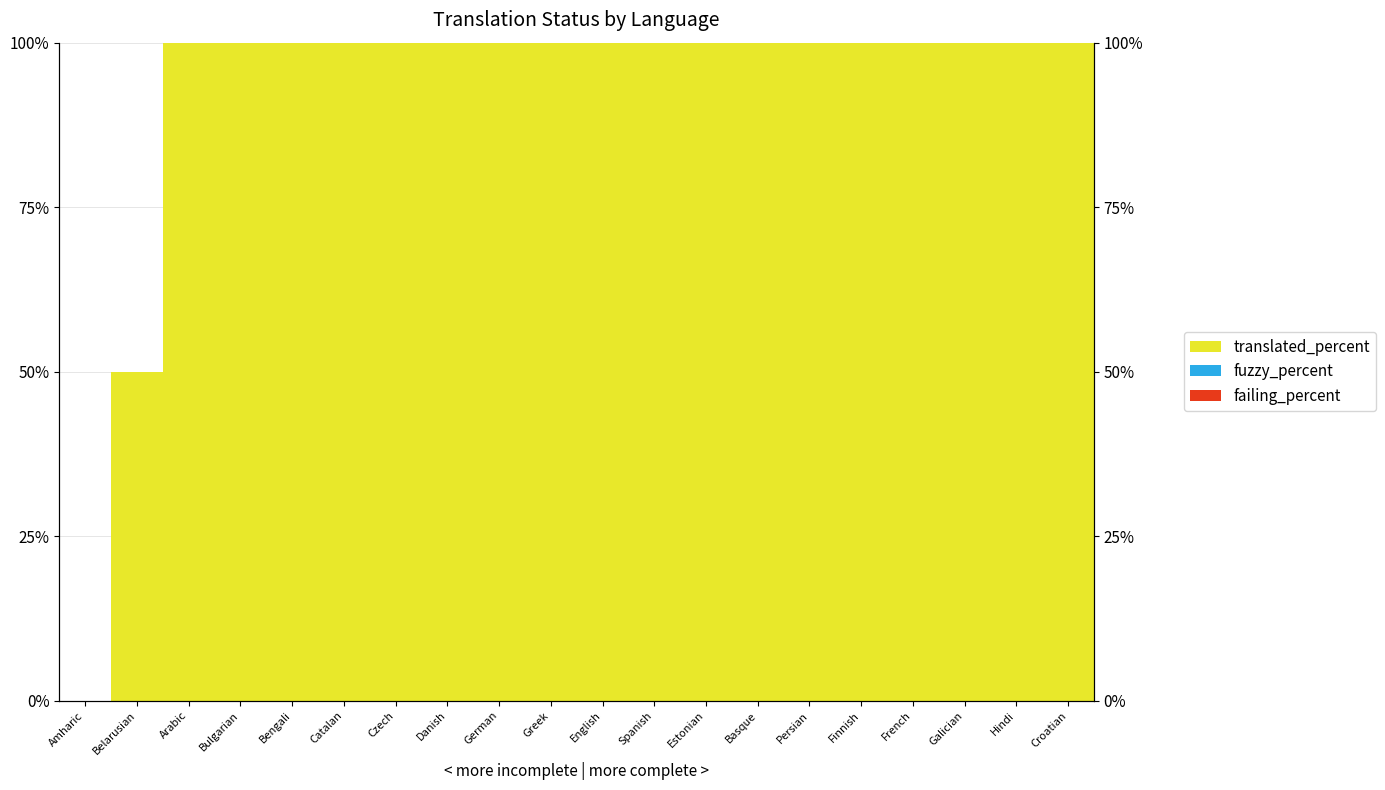

Reading right to left, extract all data points from this chart.

translated_percent: Croatian=100	Hindi=100	Galician=100	French=100	Finnish=100	Persian=100	Basque=100	Estonian=100	Spanish=100	English=100	Greek=100	German=100	Danish=100	Czech=100	Catalan=100	Bengali=100	Bulgarian=100	Arabic=100	Belarusian=50	Amharic=0
fuzzy_percent: Croatian=0	Hindi=0	Galician=0	French=0	Finnish=0	Persian=0	Basque=0	Estonian=0	Spanish=0	English=0	Greek=0	German=0	Danish=0	Czech=0	Catalan=0	Bengali=0	Bulgarian=0	Arabic=0	Belarusian=0	Amharic=0
failing_percent: Croatian=0	Hindi=0	Galician=0	French=0	Finnish=0	Persian=0	Basque=0	Estonian=0	Spanish=0	English=0	Greek=0	German=0	Danish=0	Czech=0	Catalan=0	Bengali=0	Bulgarian=0	Arabic=0	Belarusian=0	Amharic=0